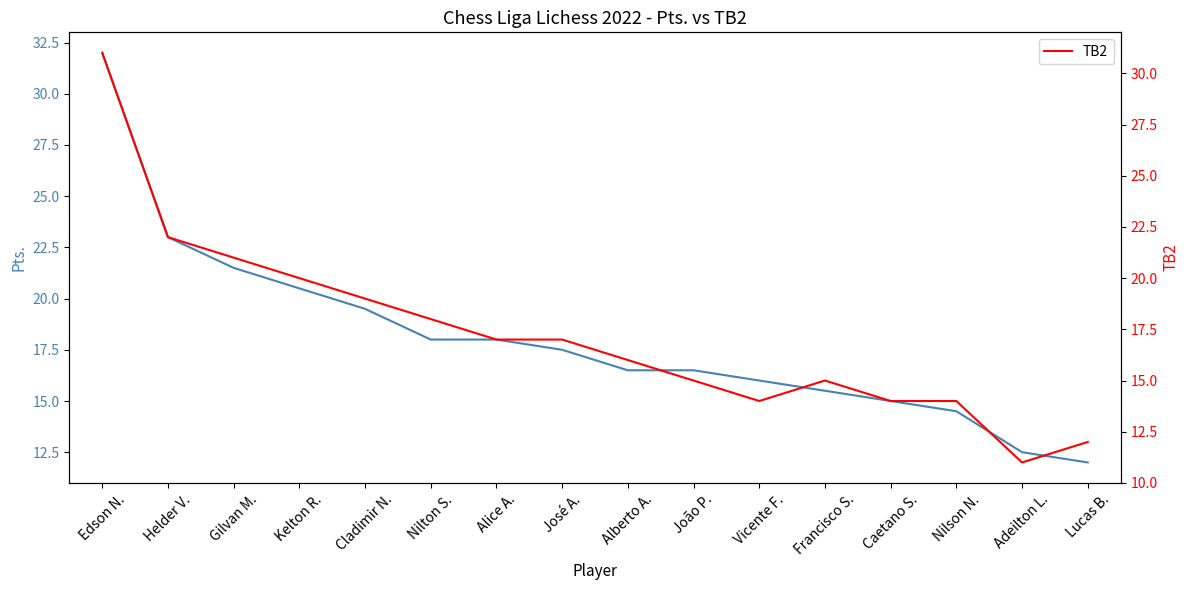

At which category is the sum across all series the highest?

Edson N.